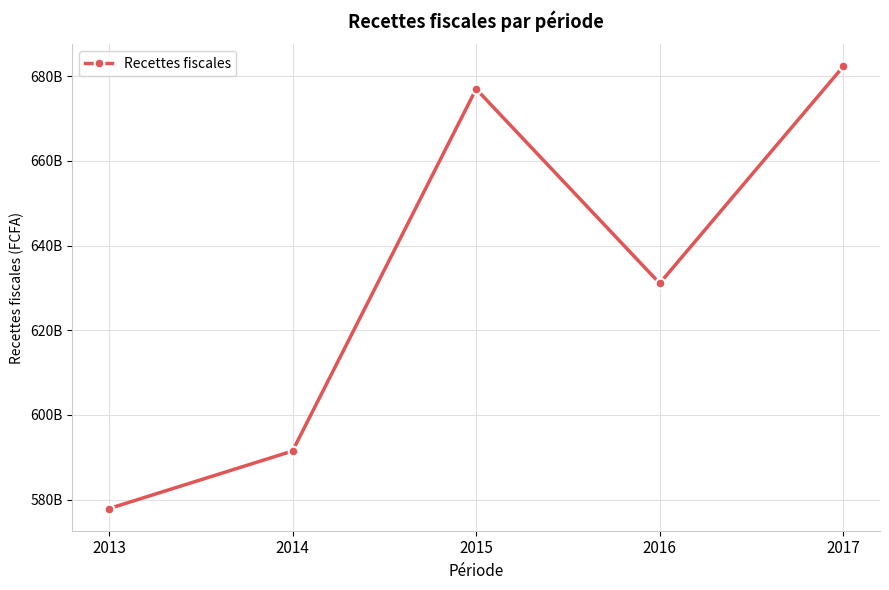

Rank the categories by value from highest to lowest.

2017, 2015, 2016, 2014, 2013